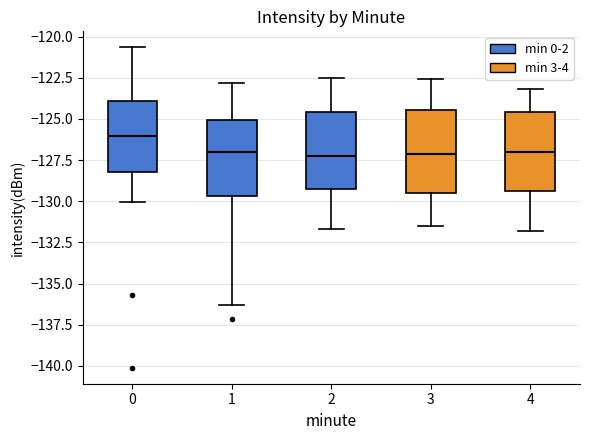

Reading left to right, read every box against the y-axis: the position of its median line, the range the box covers, and the ends of its whiskers. The values are not printed on the chart, so give them approximately, as read against the axis.

0: median -126.0, box -128.0 to -124.0, whiskers -130.0 to -120.5
1: median -127.0, box -129.5 to -125.0, whiskers -136.5 to -123.0
2: median -127.0, box -129.0 to -124.5, whiskers -131.5 to -122.5
3: median -127.0, box -129.5 to -124.5, whiskers -131.5 to -122.5
4: median -127.0, box -129.5 to -124.5, whiskers -132.0 to -123.0